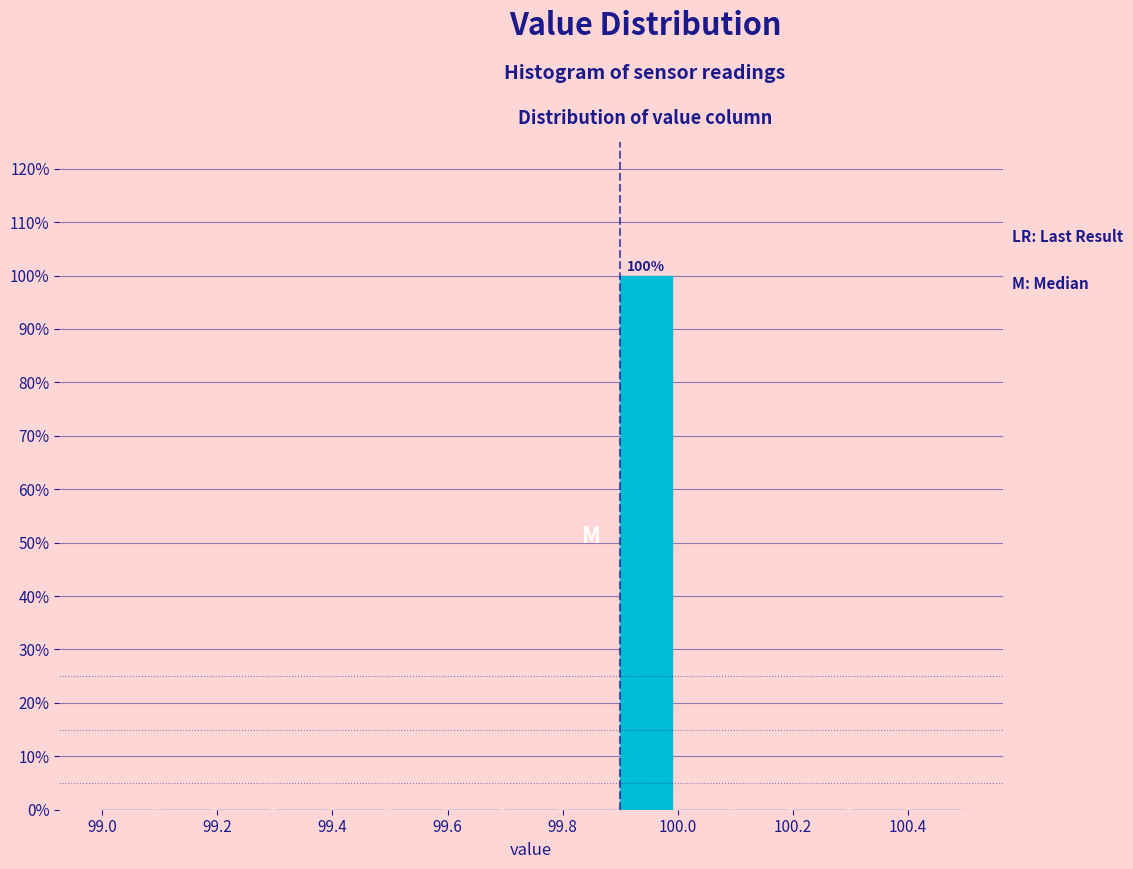

Which range on the x-axis has the tallest bar?

99.9 to 100.0